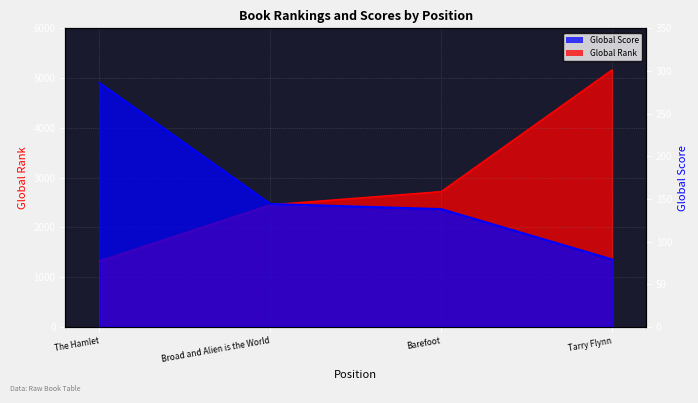

Which series has the widest spread of values?

Global Rank